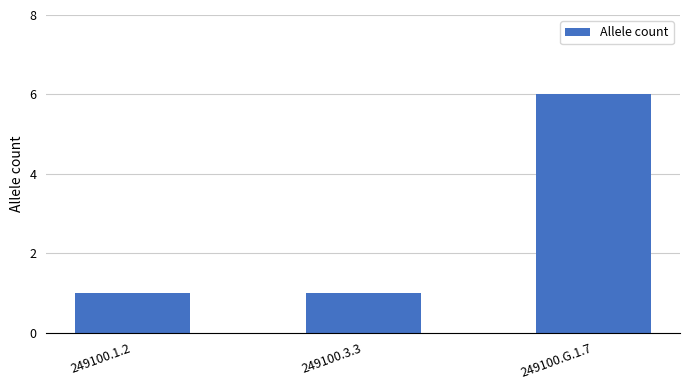

At which category does the chart reach its peak across all series?

249100.G.1.7